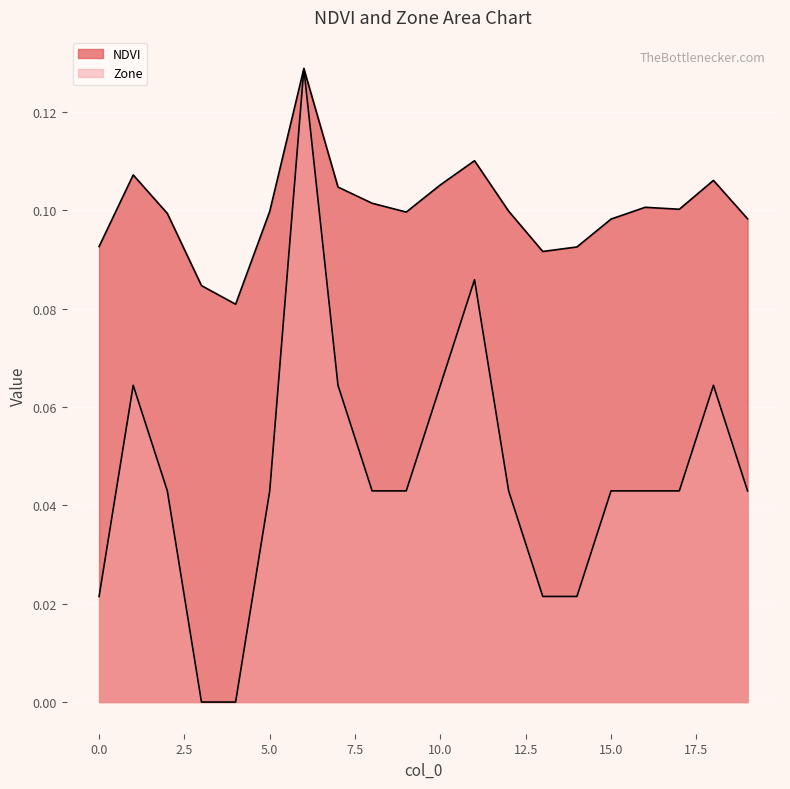

True or false: Zone and NDVI intersect in this chart.

False